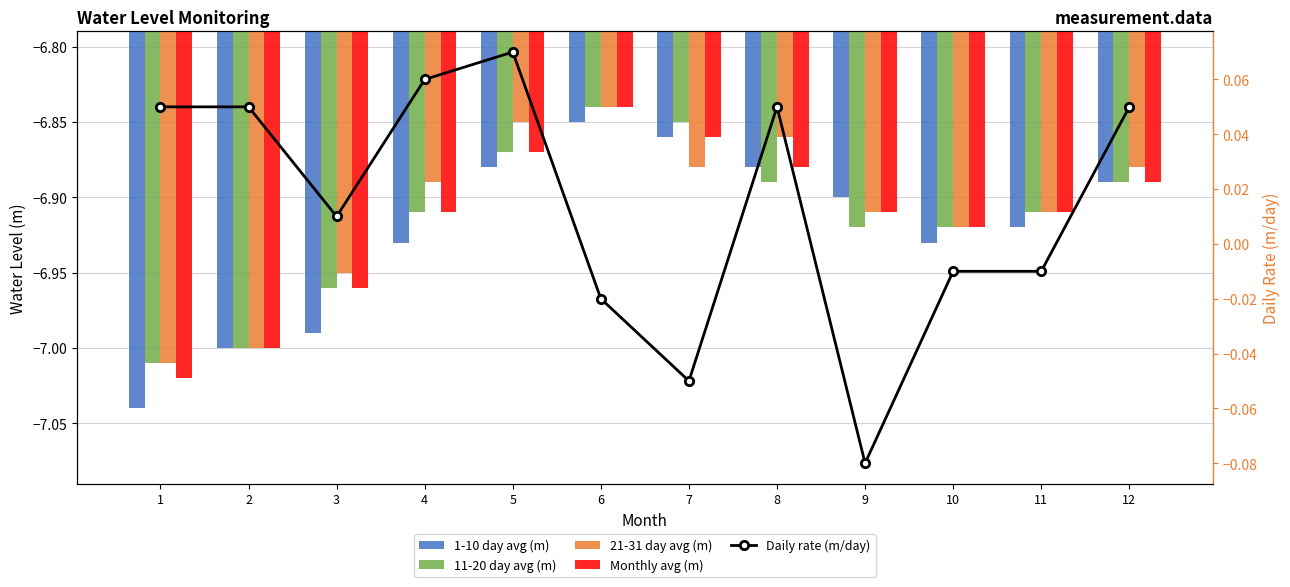

How many groups of bars are there?

12